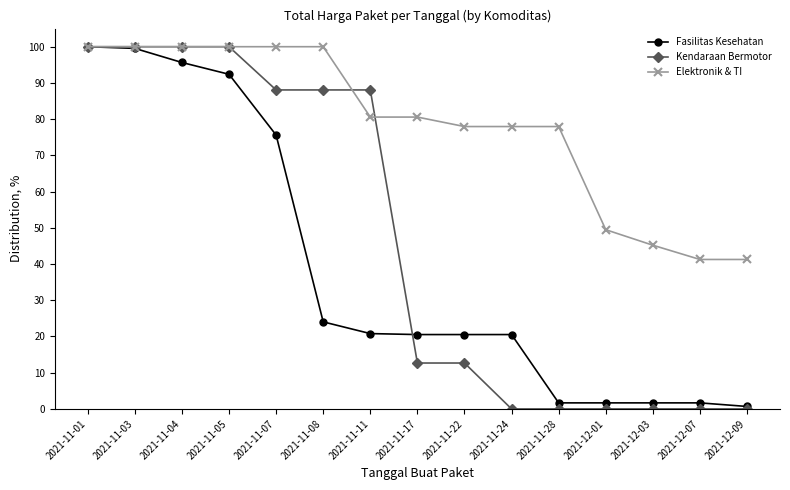

At 2021-11-22, list the series in order from smallest to largest.

Kendaraan Bermotor, Fasilitas Kesehatan, Elektronik & TI